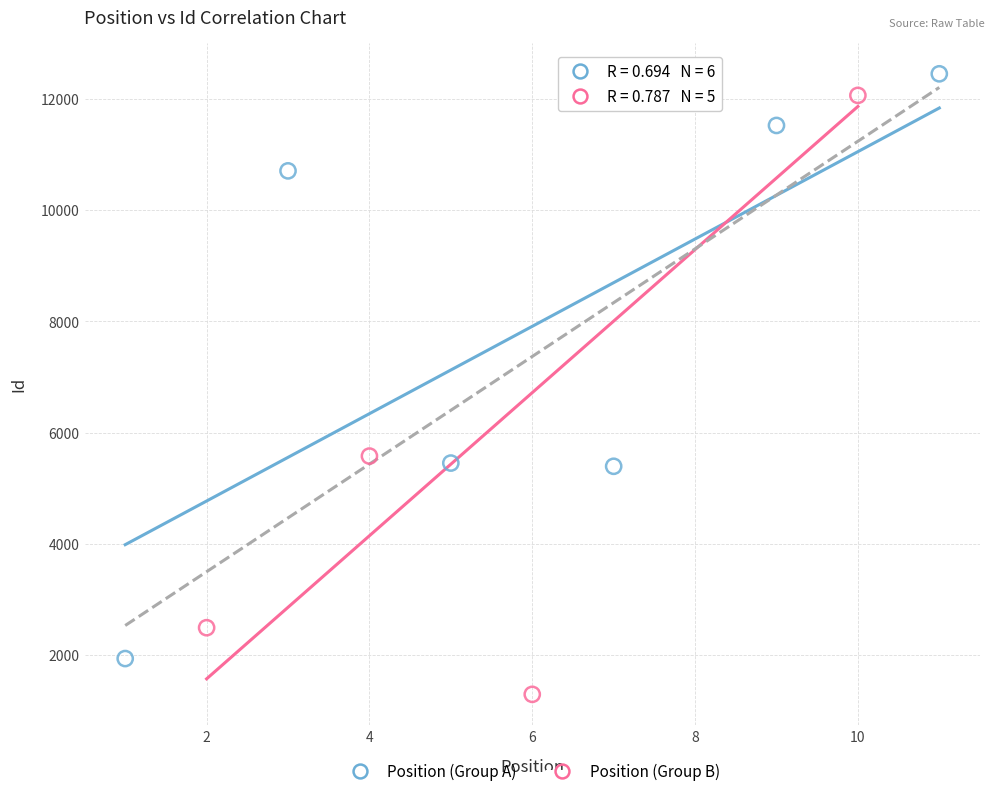

Which series has the widest spread of Y values?

Position (Group B)